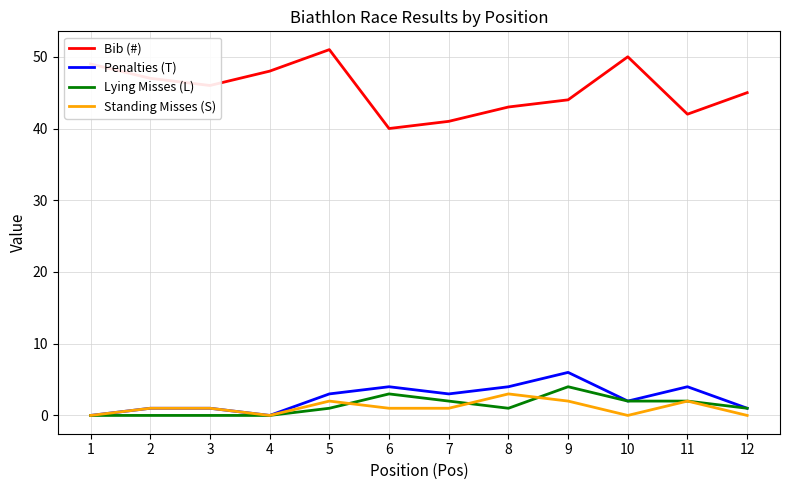

Reading left to right, transcribe all the data shown in this chart.

Bib (#): 49	47	46	48	51	40	41	43	44	50	42	45
Penalties (T): 0	1	1	0	3	4	3	4	6	2	4	1
Lying Misses (L): 0	0	0	0	1	3	2	1	4	2	2	1
Standing Misses (S): 0	1	1	0	2	1	1	3	2	0	2	0